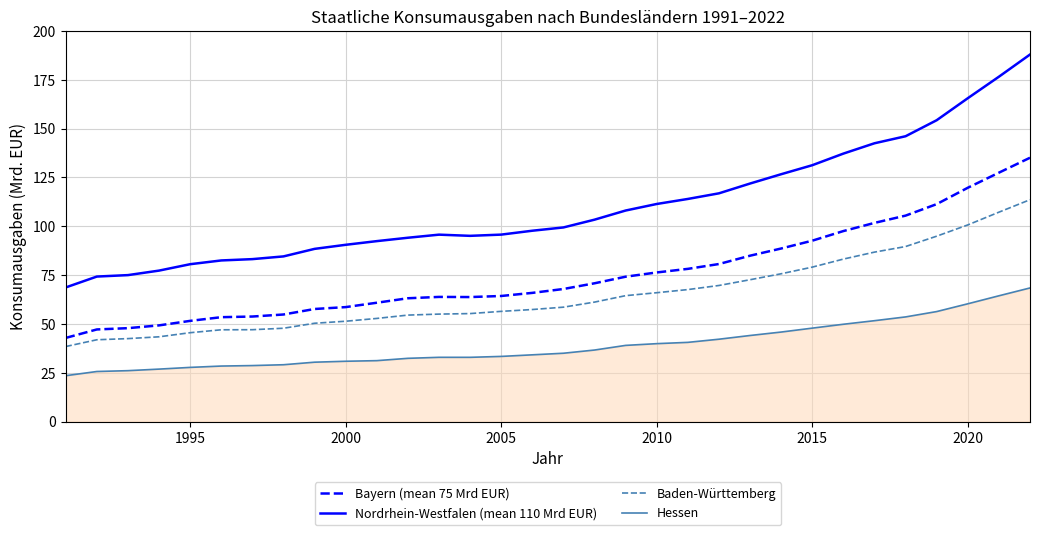

List the series in order of their peak value, lowest first.

Hessen, Baden-Württemberg, Bayern (mean 75 Mrd EUR), Nordrhein-Westfalen (mean 110 Mrd EUR)